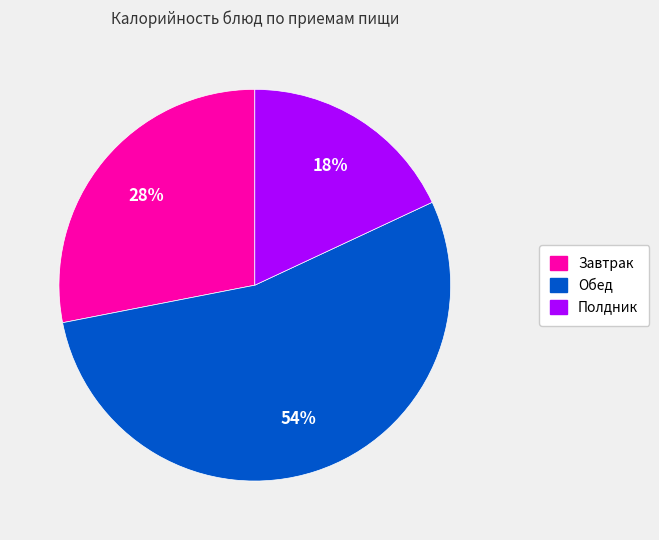

Does any single category account for the majority?

Yes